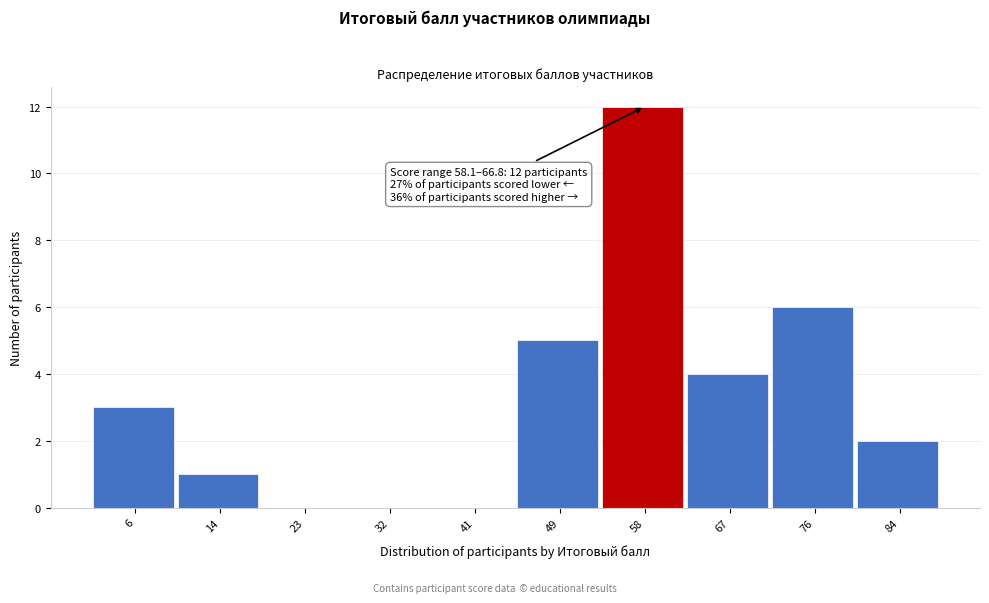

Reading right to left, what are all the values shown in this chart?

84=2	76=6	67=4	58=12	49=5	41=0	32=0	23=0	14=1	6=3